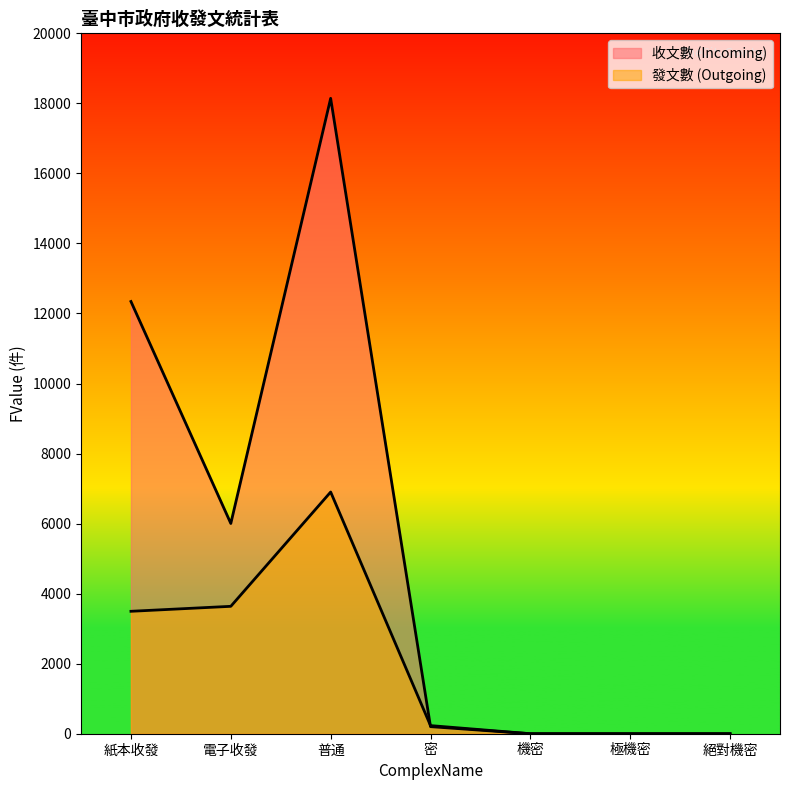

The 收文數 (Incoming) series shows 0 at 極機密. True or false?

True